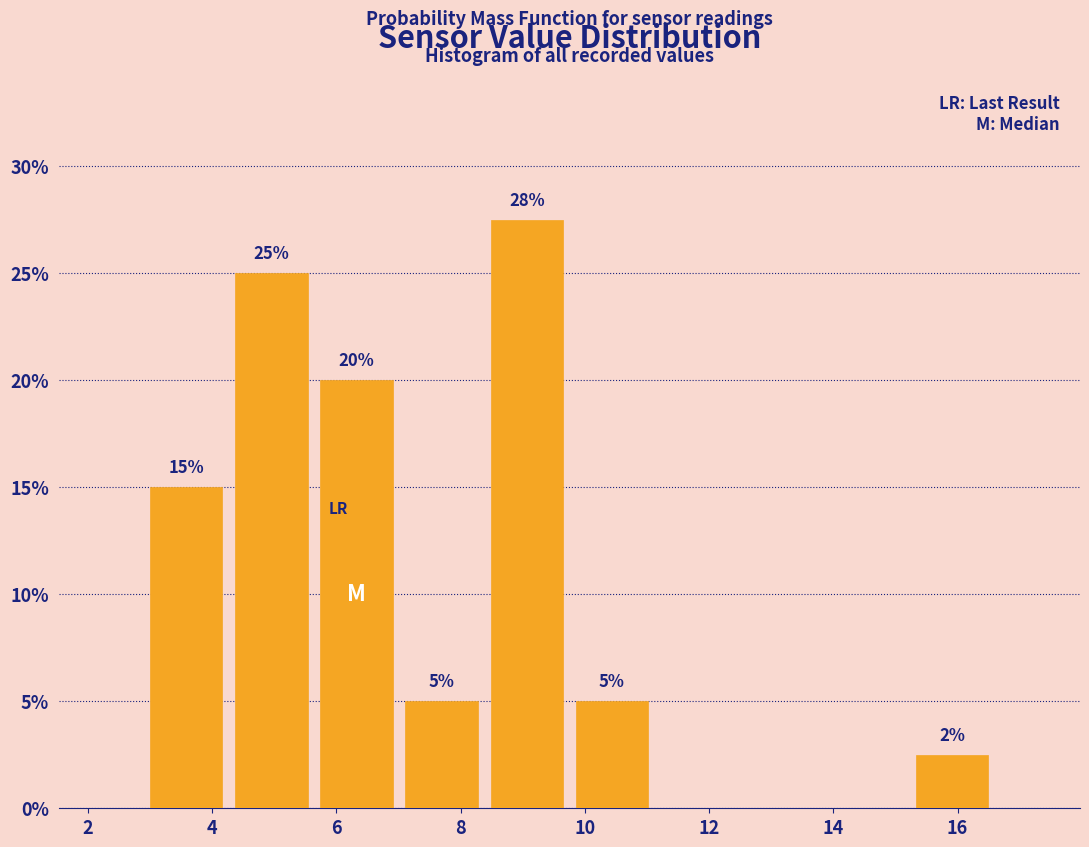

Over which range of the x-axis is the bar tallest?

8.4 to 9.8